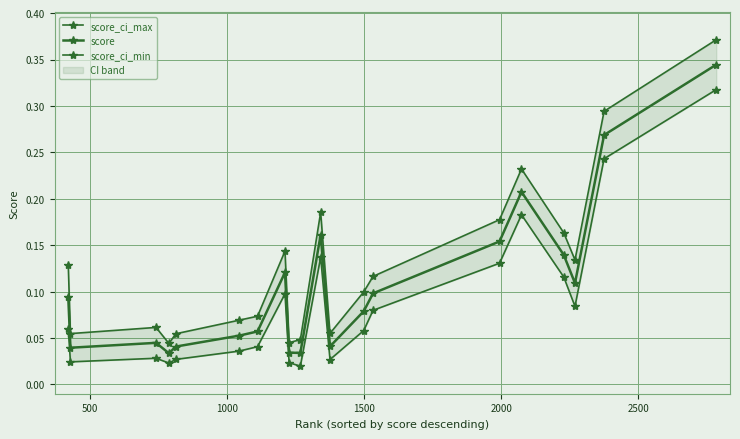

In score_ci_max, how many points are higher than both neighbors (excluding endpoints)?

4